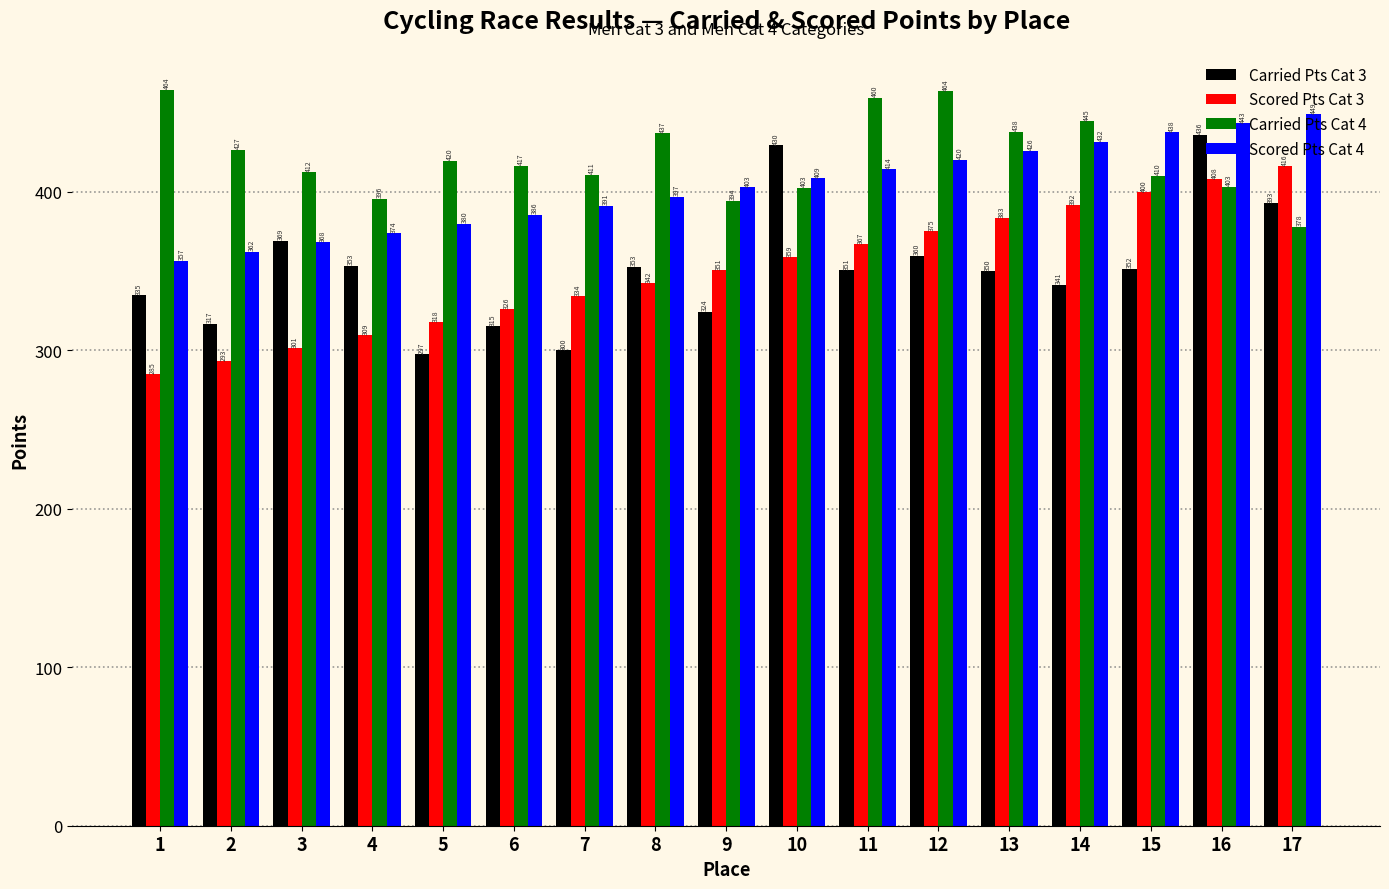

List the series in order of their peak value, highest first.

Carried Pts Cat 4, Scored Pts Cat 4, Carried Pts Cat 3, Scored Pts Cat 3